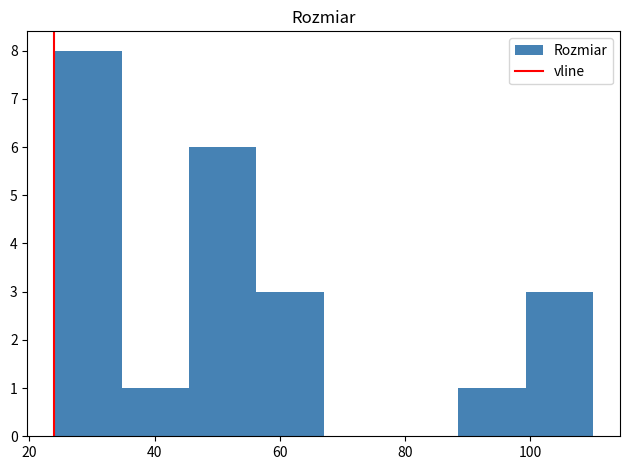

Reading left to right, list every bar in this chart as the range it spans on the x-axis followed by its height. Neither the bar edges nor the heights are printed on the chart, so give them approximately, as read against the axes.

24 to 34: 8
34 to 46: 1
46 to 56: 6
56 to 68: 3
68 to 78: 0
78 to 88: 0
88 to 100: 1
100 to 110: 3